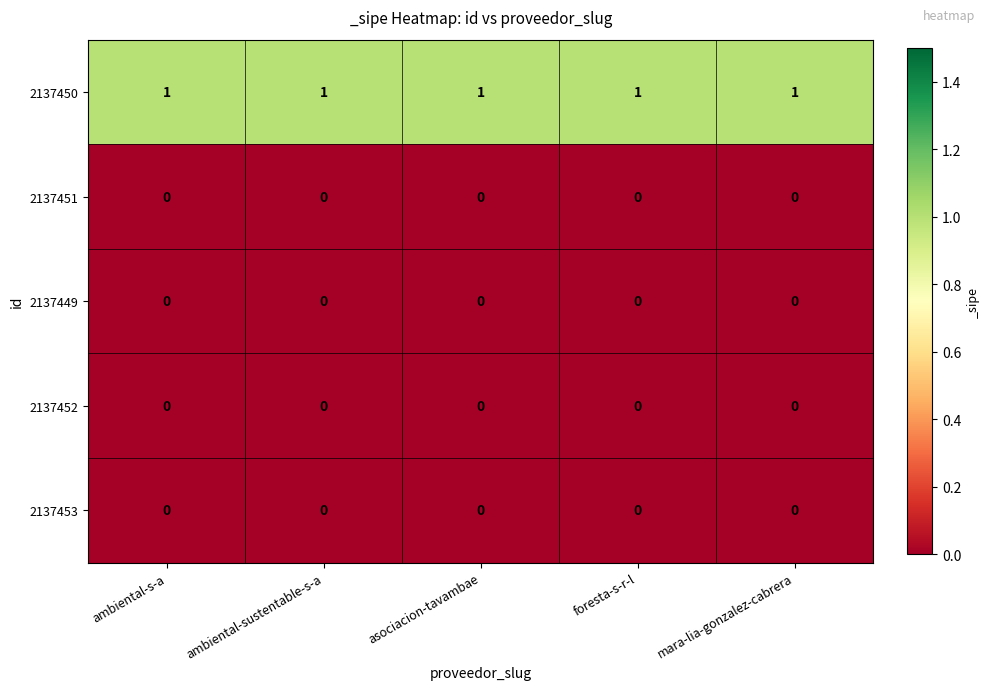

The value of 2137449 at mara-lia-gonzalez-cabrera is 0. True or false?

True